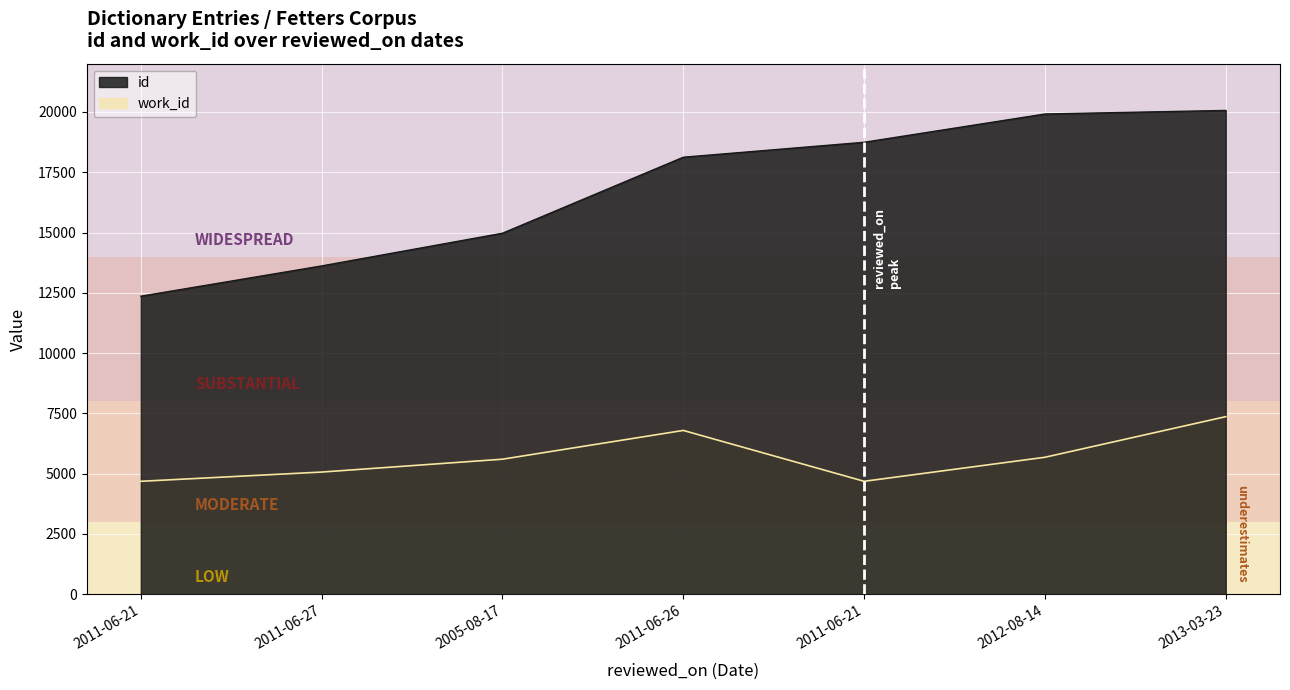

What is the greatest value displayed?

20061